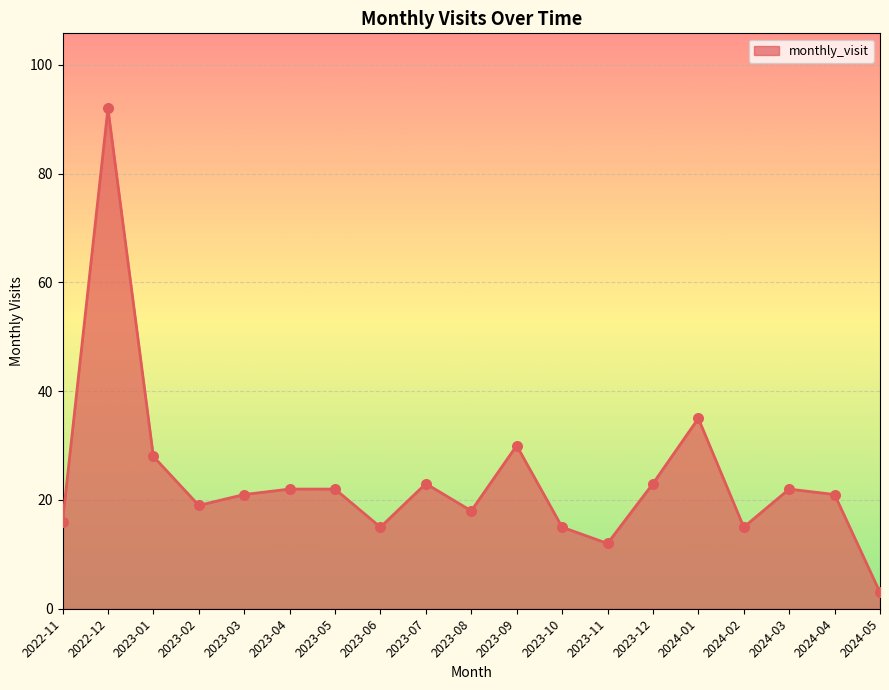

What is the change in value from 2023-03 to 2023-07?

+2